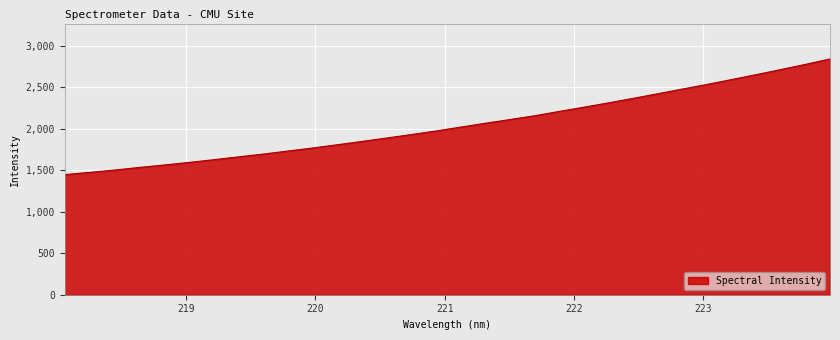

What is the maximum value shown in the chart?

2842.0